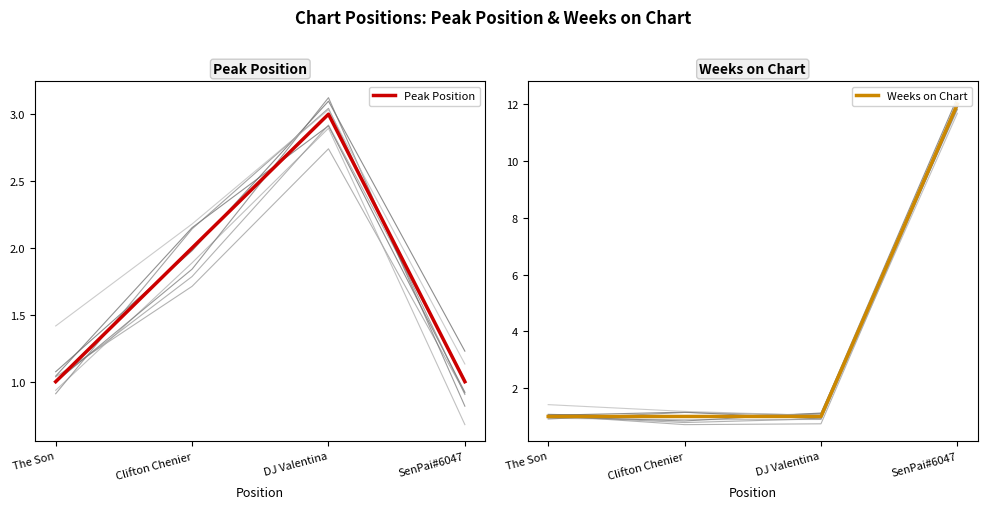

Read the Peak Position value at SenPai#6047.

1